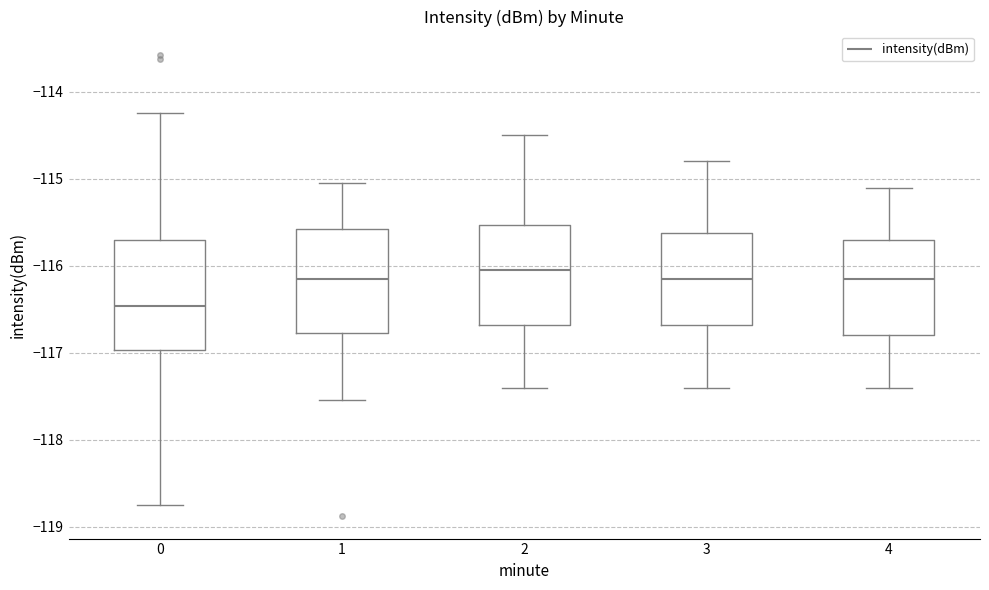

Reading left to right, transcribe this box plot: for each box, give where its median line is, the range the box spans, and where its two whiskers end, as read against the y-axis. The values are not printed on the chart, so give them approximately, as read against the axis.

0: median -116.5, box -117.0 to -115.7, whiskers -118.7 to -114.2
1: median -116.1, box -116.8 to -115.6, whiskers -117.5 to -115.0
2: median -116.0, box -116.7 to -115.5, whiskers -117.4 to -114.5
3: median -116.1, box -116.7 to -115.6, whiskers -117.4 to -114.8
4: median -116.1, box -116.8 to -115.7, whiskers -117.4 to -115.1